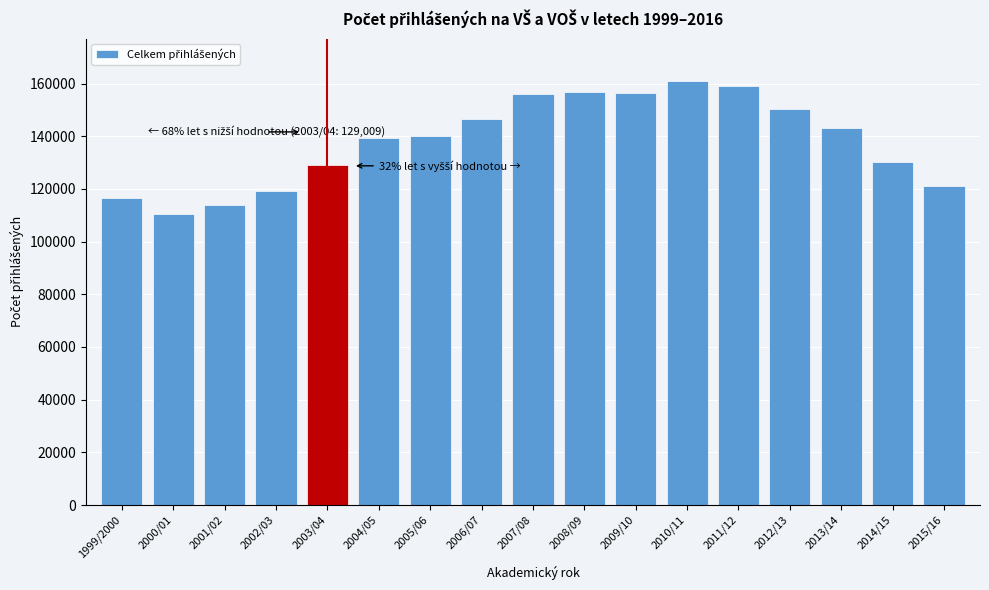

Is it true that the value at 1999/2000 is 37619?

False